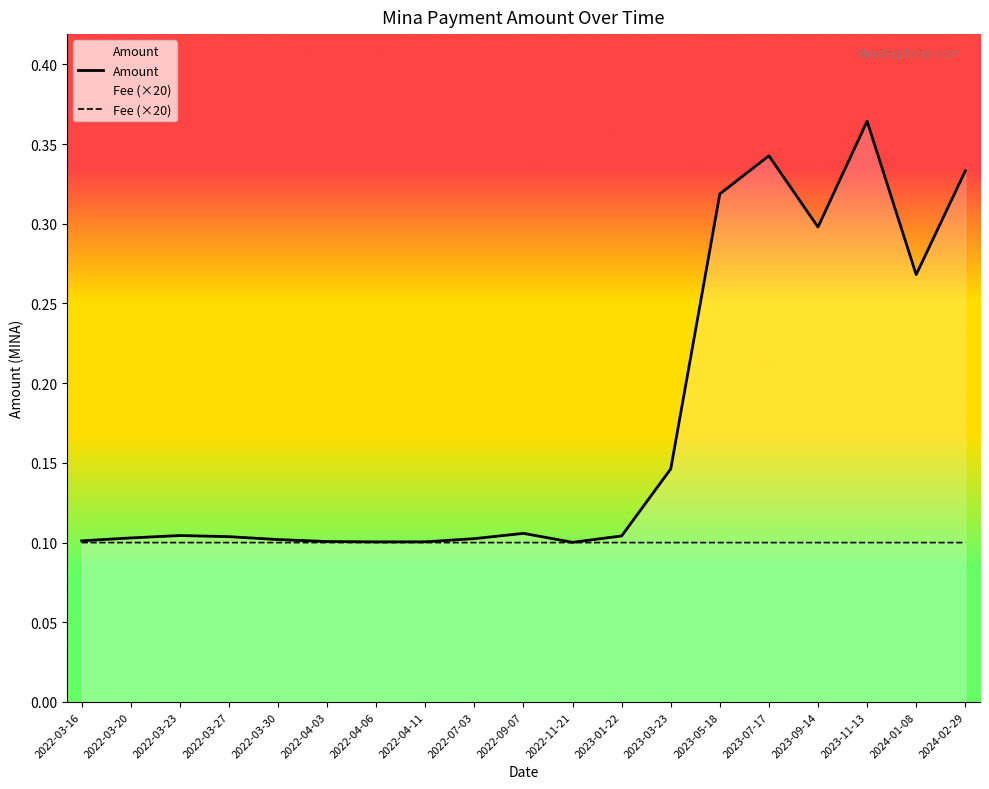

Reading left to right, what are all the values shown in this chart?

Amount: 0.1	0.1	0.1	0.1	0.1	0.1	0.1	0.1	0.1	0.1	0.1	0.1	0.1	0.3	0.3	0.3	0.4	0.3	0.3
Fee (×20): 0.1	0.1	0.1	0.1	0.1	0.1	0.1	0.1	0.1	0.1	0.1	0.1	0.1	0.1	0.1	0.1	0.1	0.1	0.1